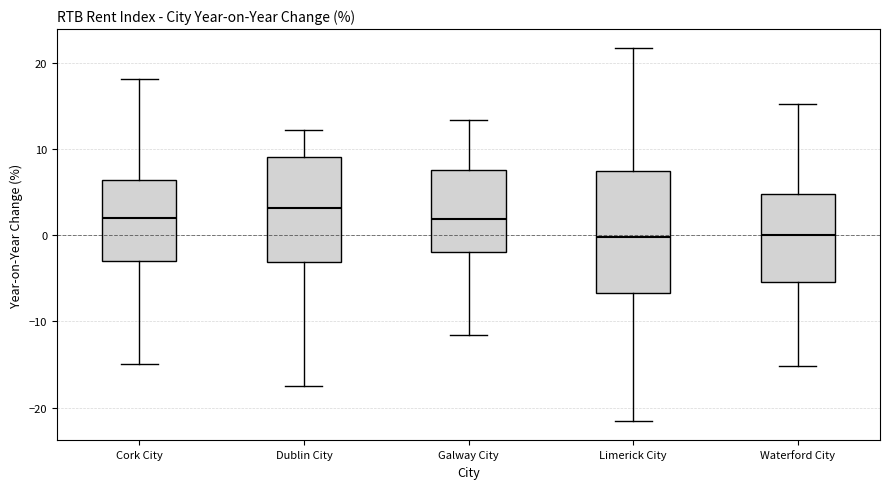

Comparing the boxes themselves (not the whiskers), which one is the tallest?

Limerick City